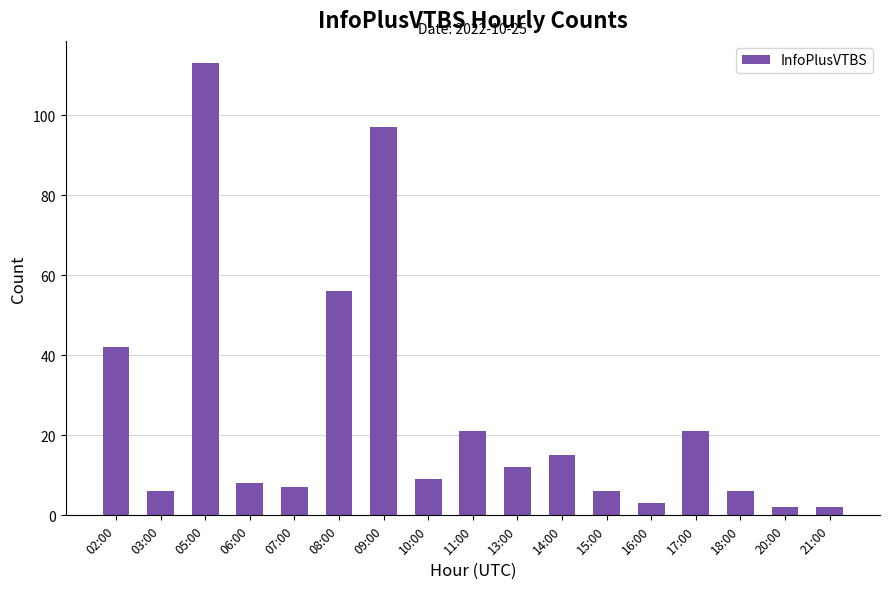

Between 10:00 and 08:00, which is larger?

08:00